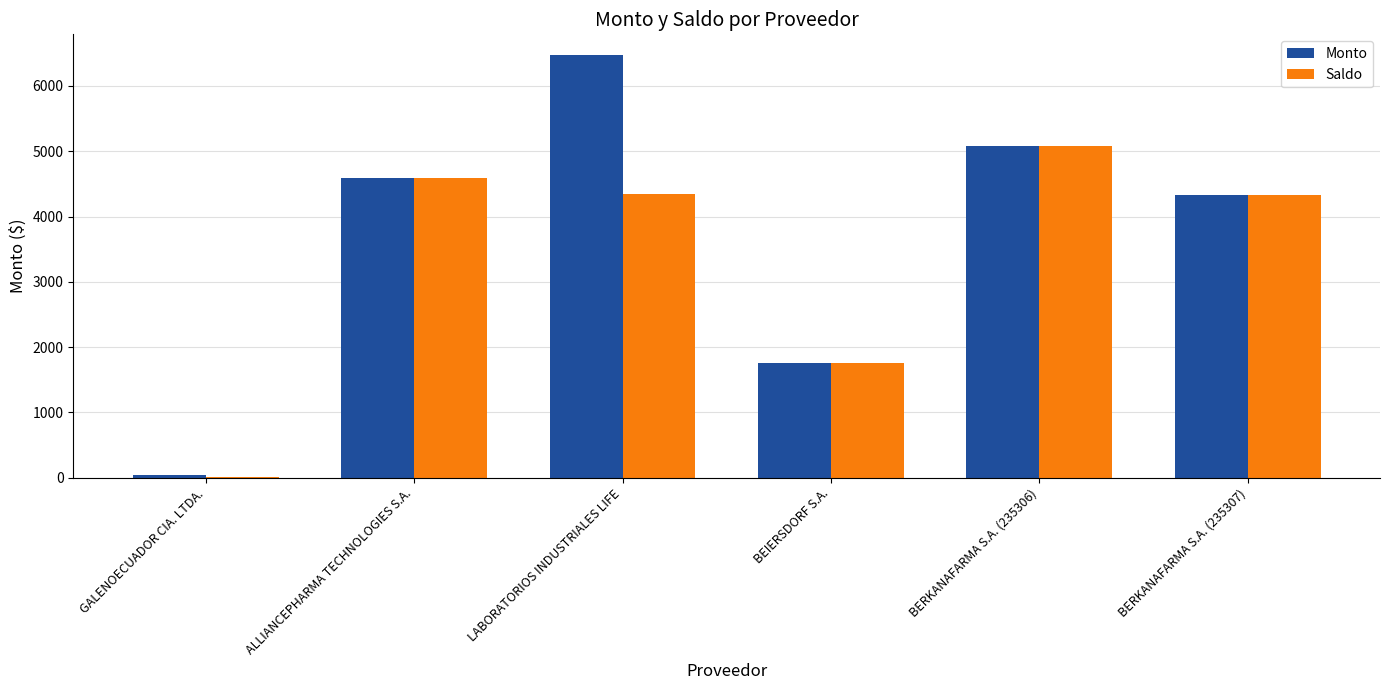

What is the highest value of the Monto series?

6467.3